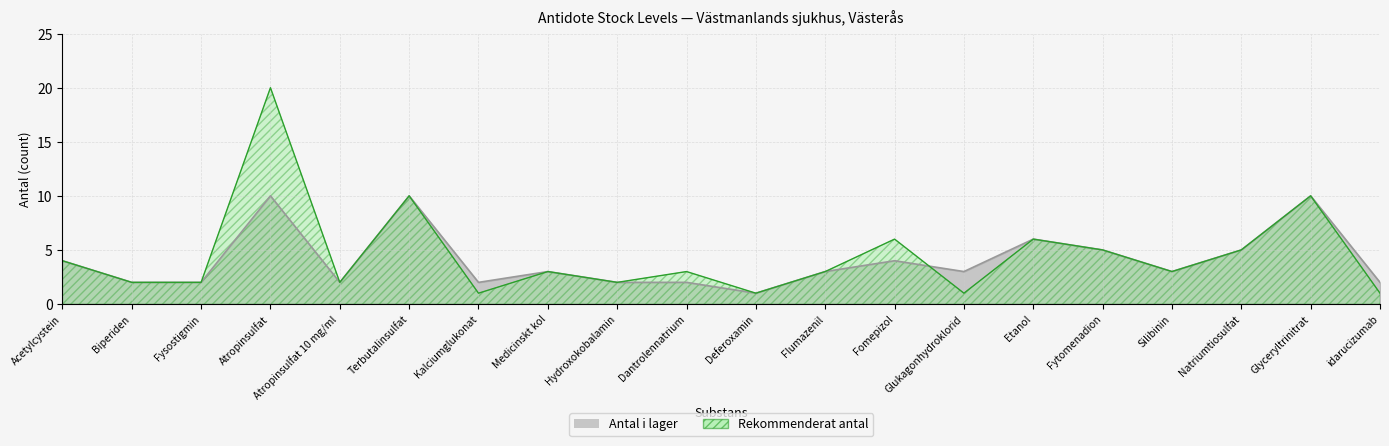

At which label does Antal i lager first exceed 3?

Acetylcystein